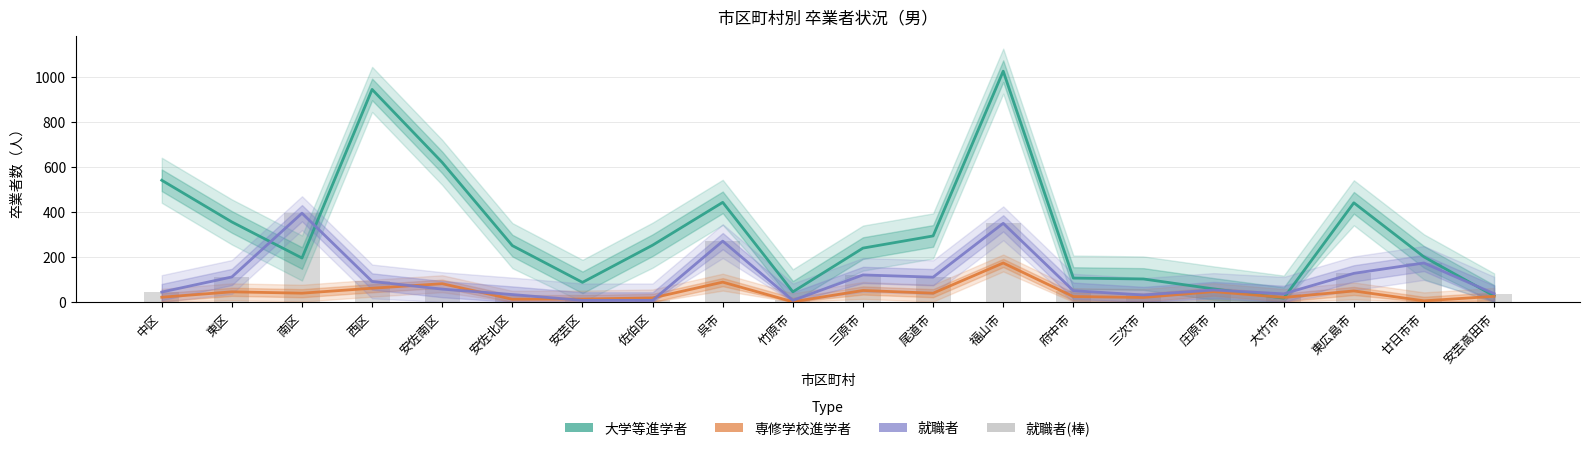

The 就職者 series shows 10 at 佐伯区. True or false?

False